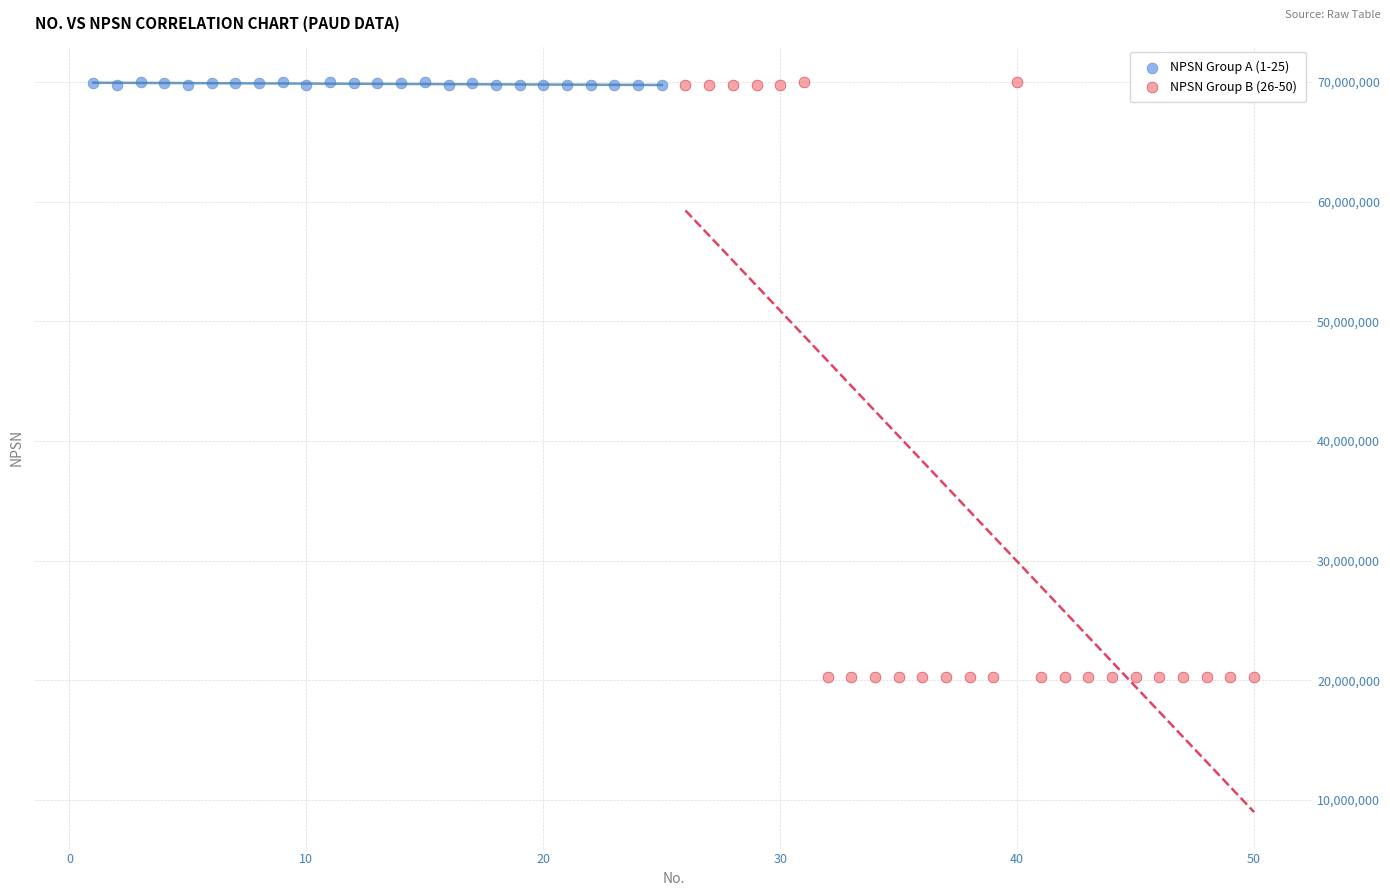

Which series contains the lowest Y value?

NPSN Group B (26-50)